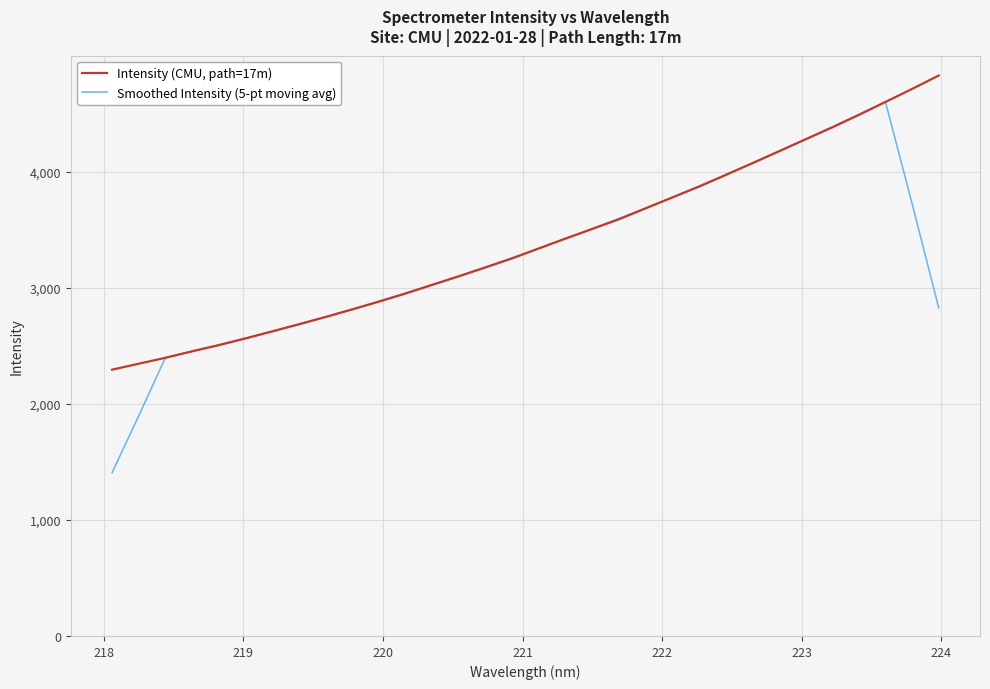

Rank the series by their maximum value, from lowest to highest.

Smoothed Intensity (5-pt moving avg), Intensity (CMU, path=17m)